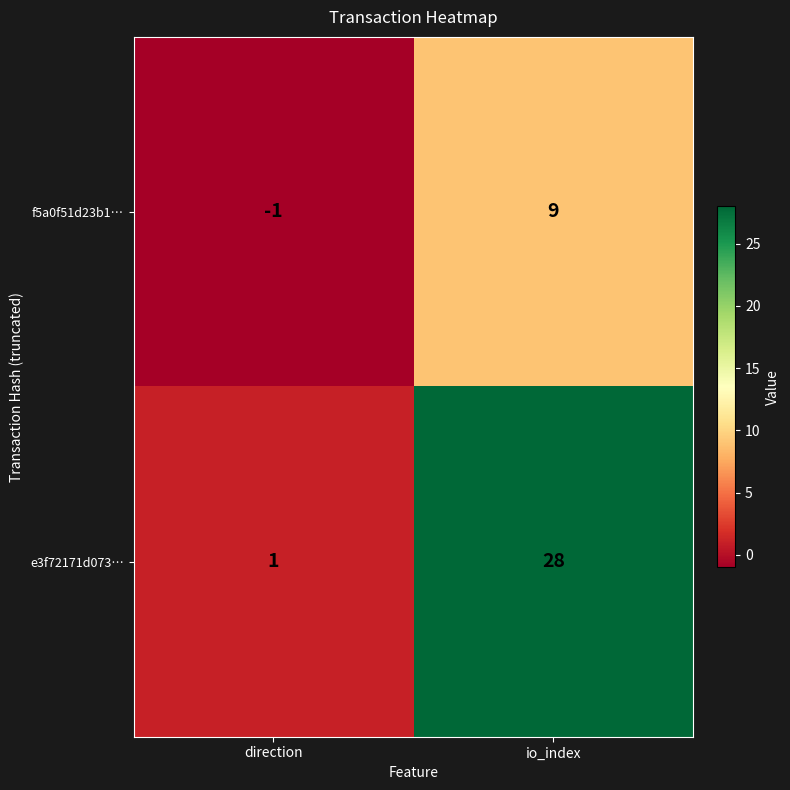

What is the approximate value of e3f72171d073… at io_index?

28